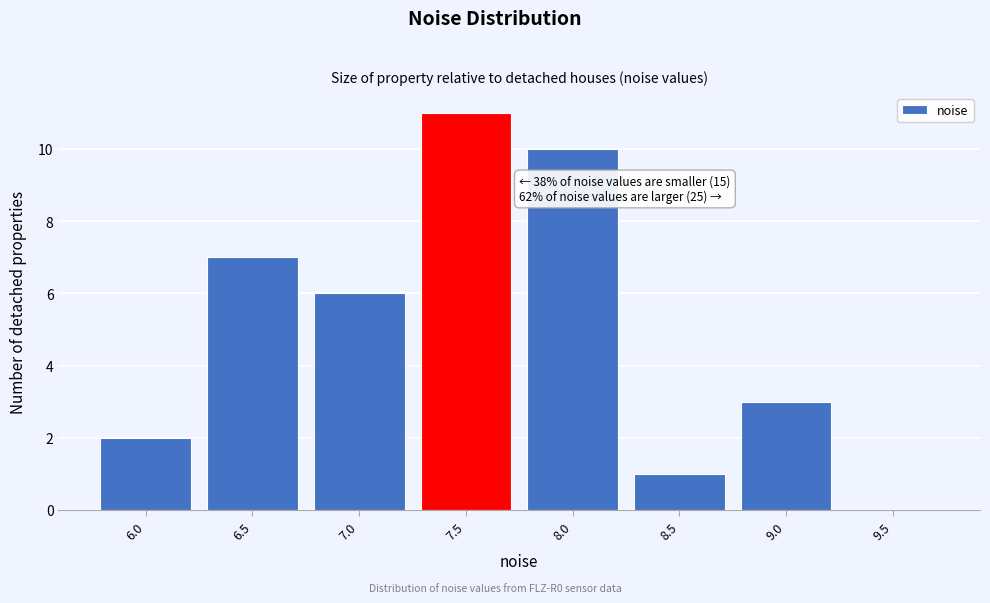

Reading right to left, list all the values displayed in this chart.

9.5=0	9.0=3	8.5=1	8.0=10	7.5=11	7.0=6	6.5=7	6.0=2